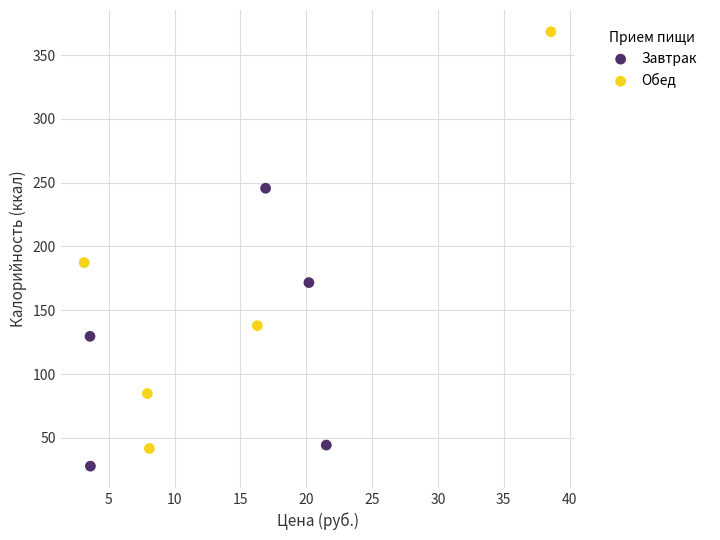

Which series contains the highest Y value?

Обед